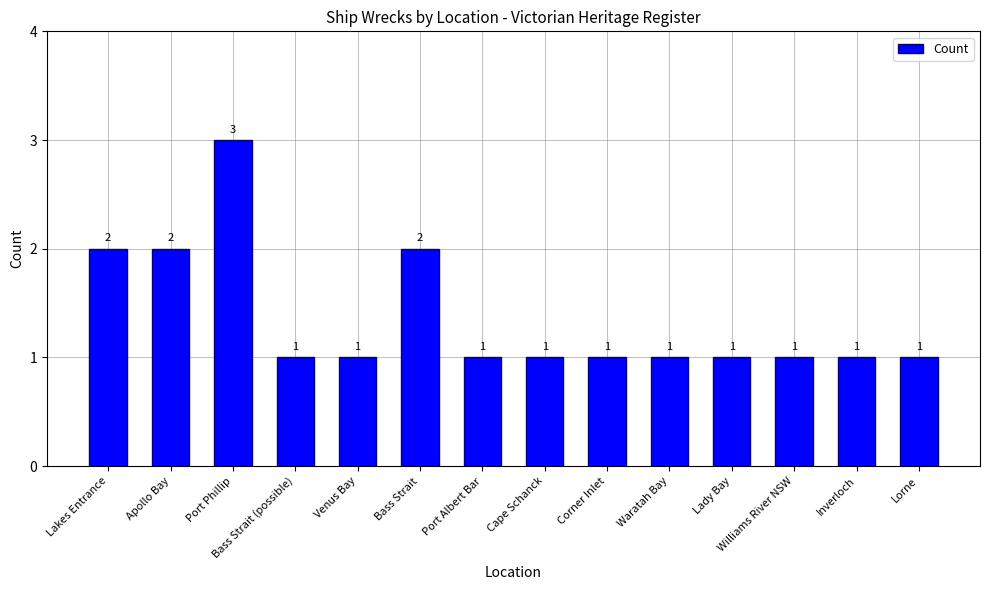

Which label corresponds to the largest value in the chart?

Port Phillip